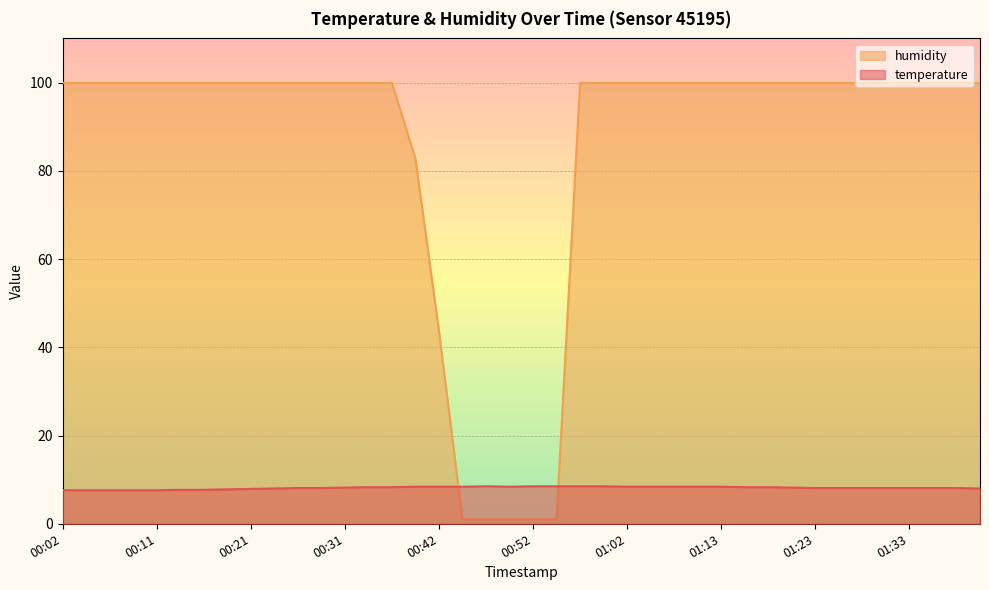

Reading left to right, what are all the values shown in this chart?

temperature: 7.6	7.6	7.6	7.6	7.6	7.7	7.7	7.8	7.9	8.0	8.1	8.1	8.2	8.3	8.3	8.4	8.4	8.4	8.5	8.4	8.5	8.5	8.5	8.5	8.4	8.4	8.4	8.4	8.4	8.3	8.3	8.2	8.1	8.1	8.1	8.1	8.1	8.1	8.1	8.0
humidity: 99.9	99.9	99.9	99.9	99.9	99.9	99.9	99.9	99.9	99.9	99.9	99.9	99.9	99.9	99.9	82.8	43.7	1.0	1.0	1.0	1.0	1.0	99.9	99.9	99.9	99.9	99.9	99.9	99.9	99.9	99.9	99.9	99.9	99.9	99.9	99.9	99.9	99.9	99.9	99.9